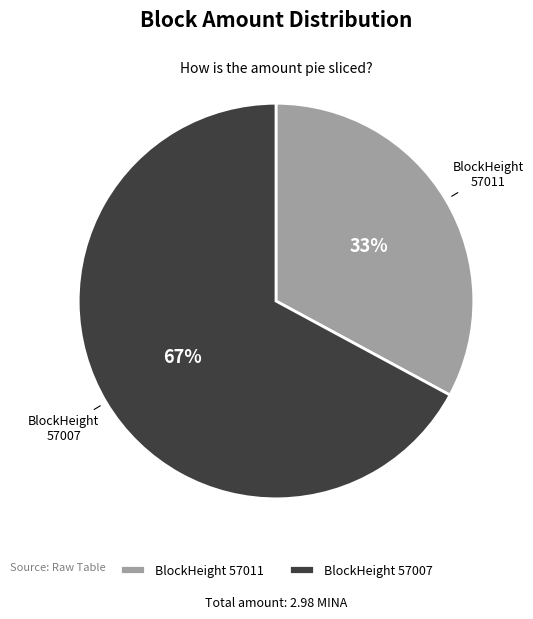

To the nearest percent, what is the difference between the largest and smallest slice percentages?

34%